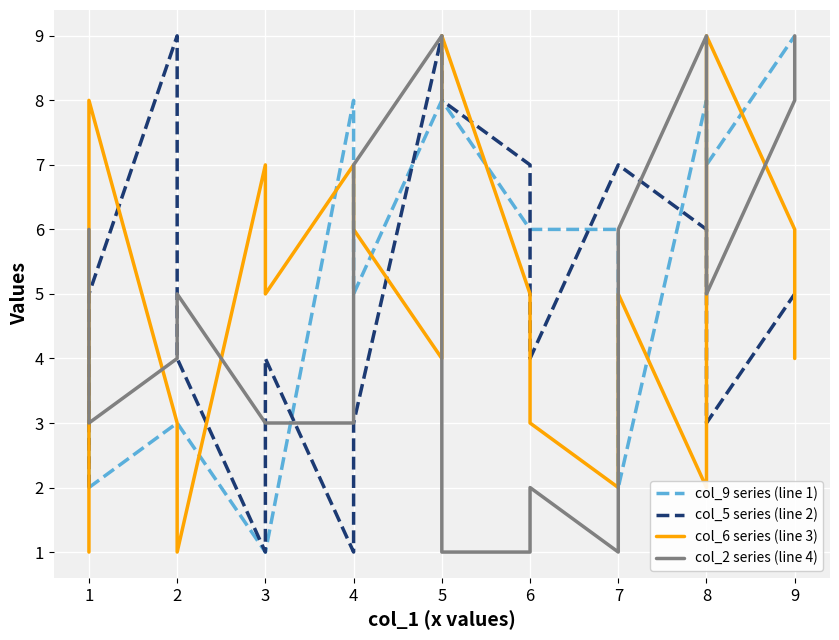

The col_6 series (line 3) series shows 2 at 5. True or false?

False